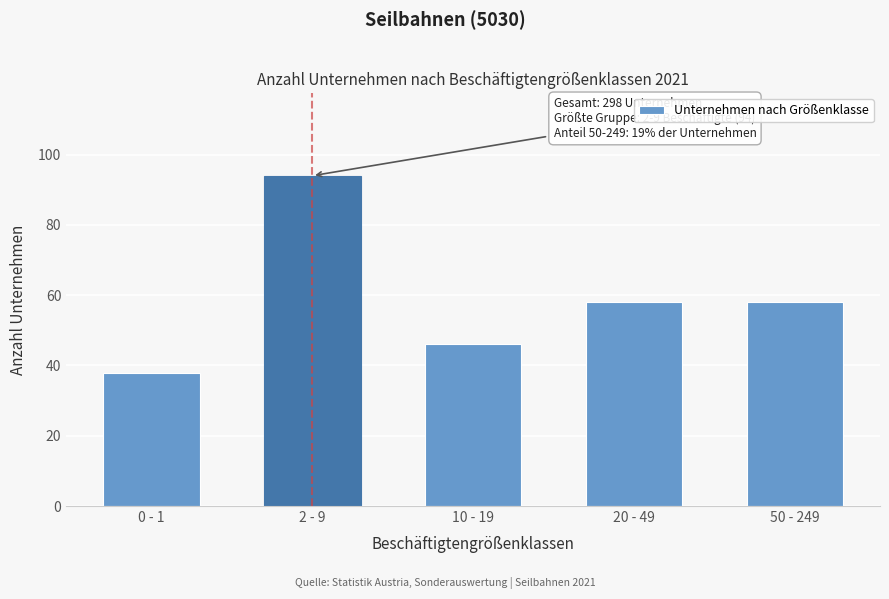

Reading left to right, what are all the values shown in this chart?

0 - 1=38	2 - 9=94	10 - 19=46	20 - 49=58	50 - 249=58